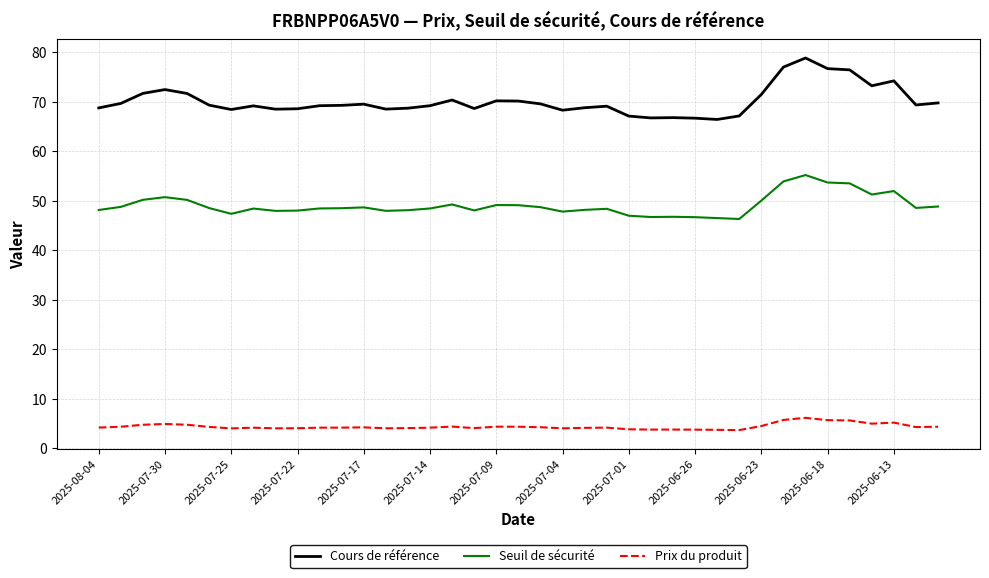

True or false: Seuil de sécurité and Prix du produit cross at least once.

False